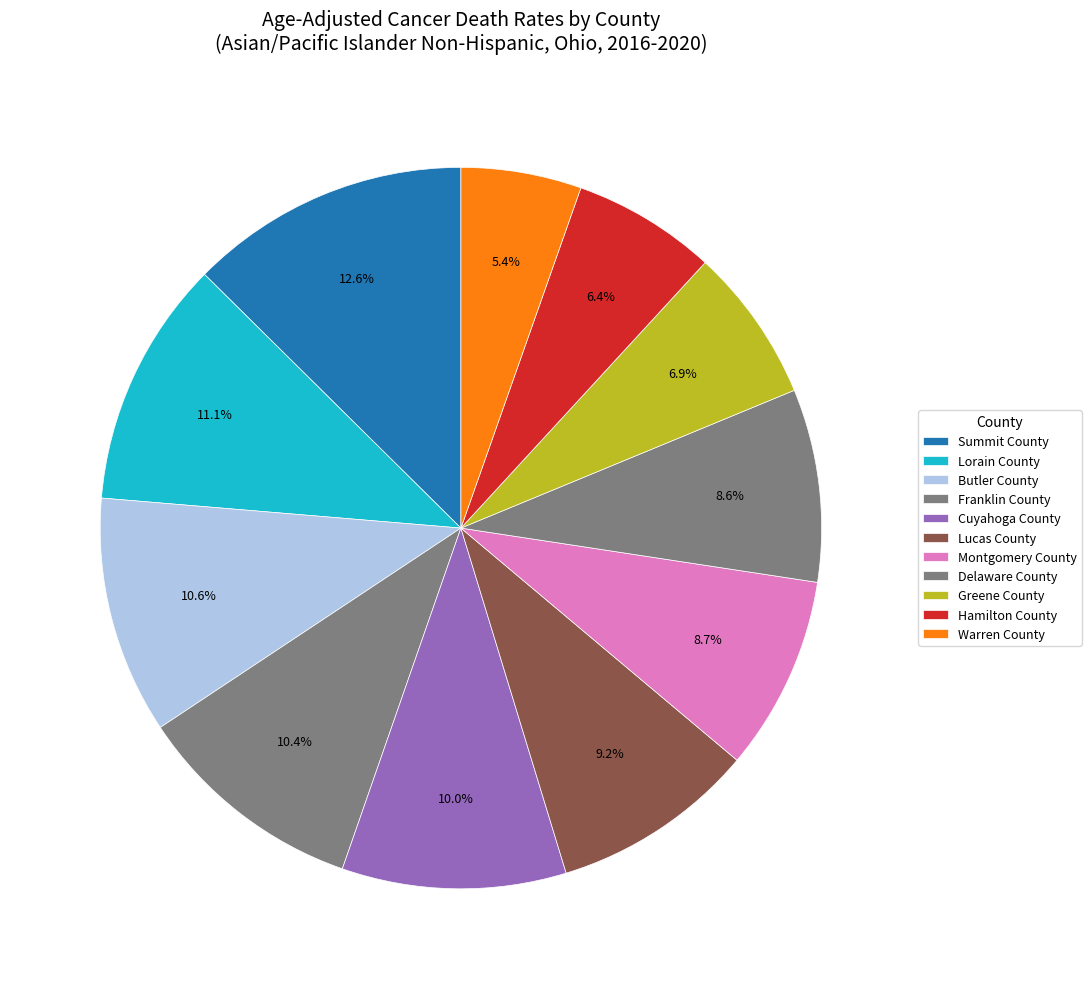

To the nearest percent, what is the difference between the largest and smallest slice percentages?

7%